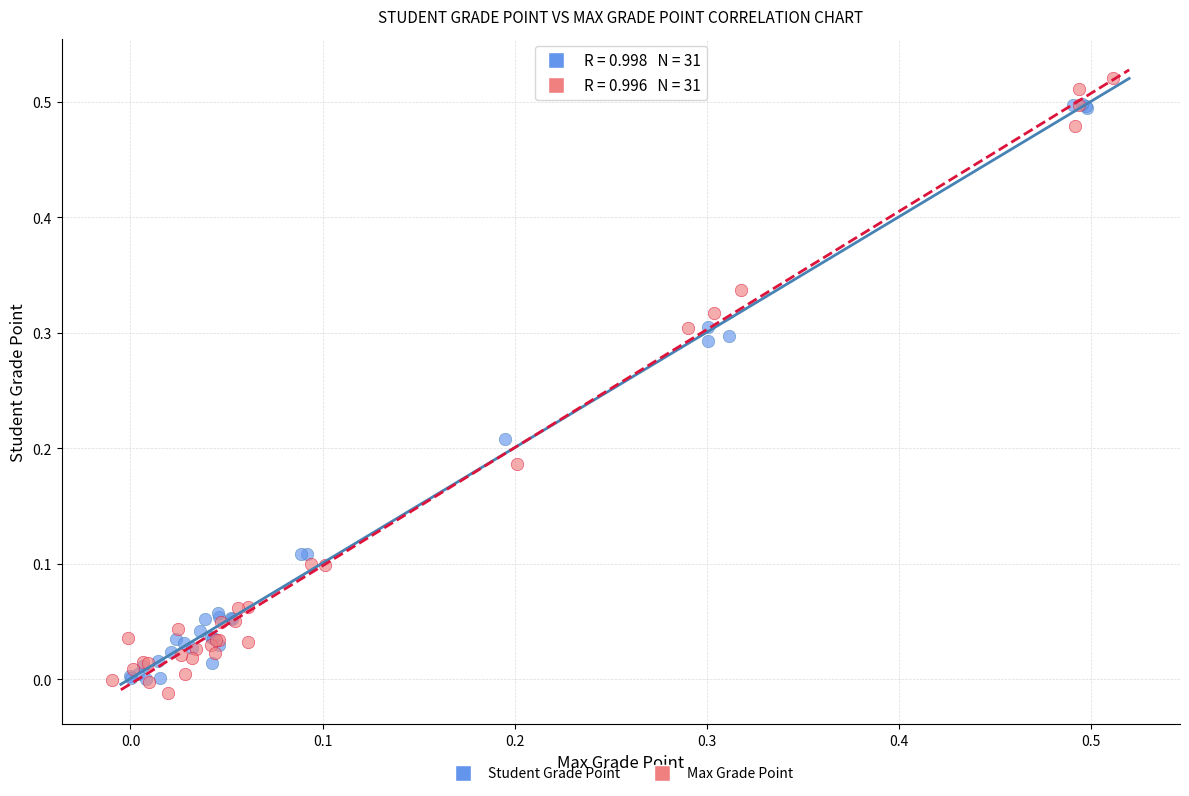

What are all the series names shown in the legend?

Student Grade Point, Max Grade Point